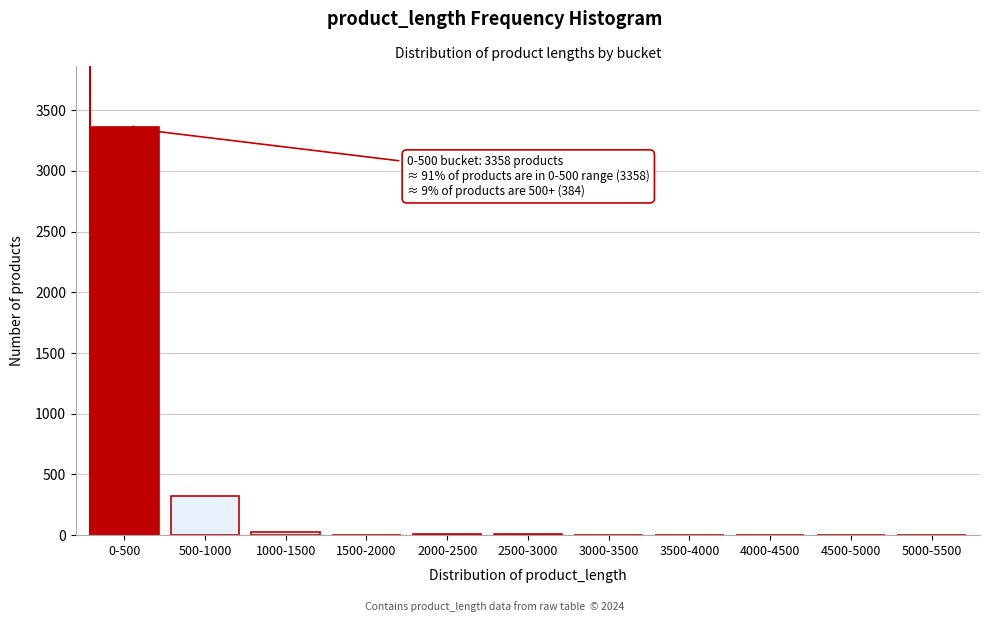

At which label is the value closest to 1679?

500-1000